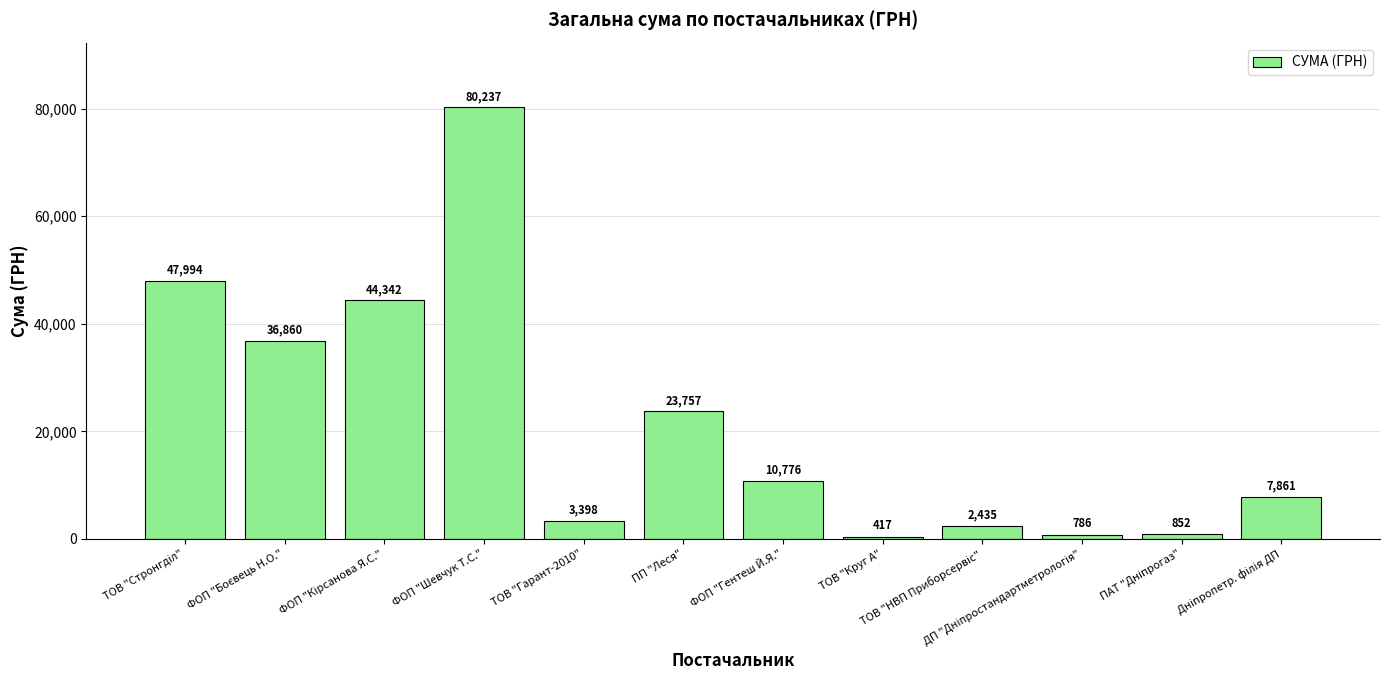

What is the average value?

21642.8